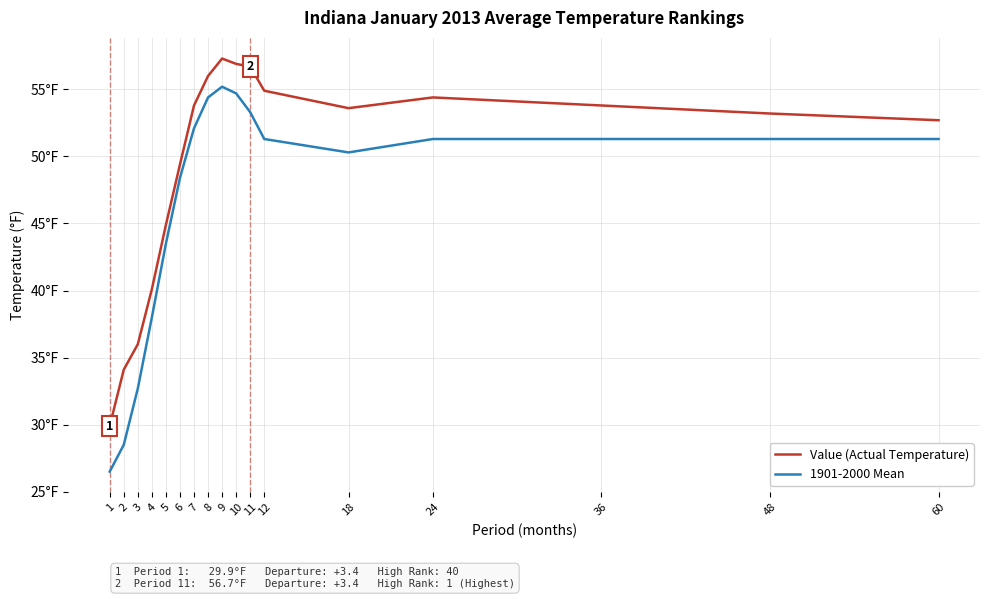

What is the sum of the 1901-2000 Mean values at 60 and 2?

79.8